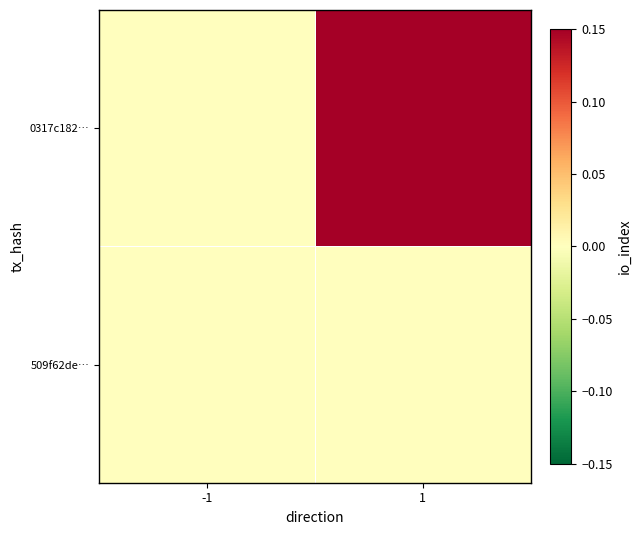

At which category does the chart reach its peak across all series?

1